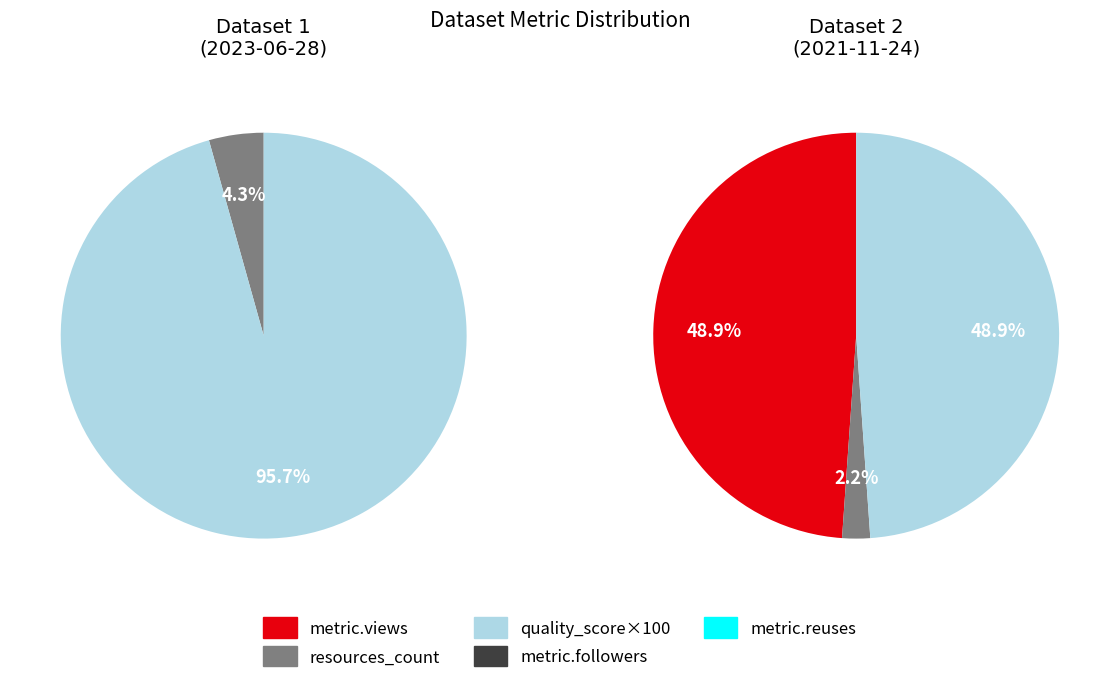

Combined, what portion of the pie is 649b7f0c078190f8a5e77189 and 619d8792078190068fc063ca?

100.0%